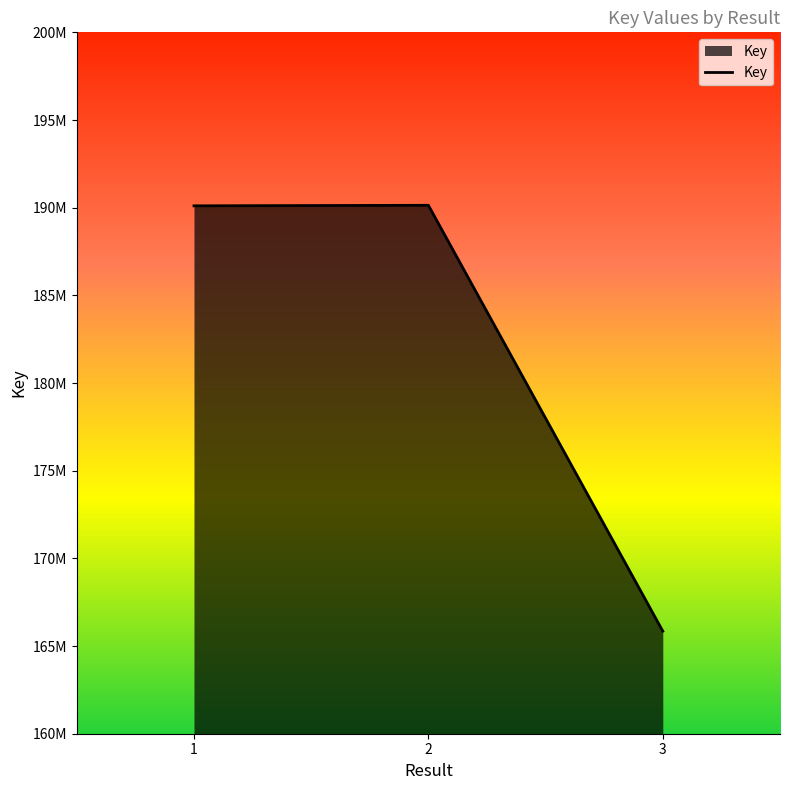

What is the value of the 2nd point from the left?

190136141